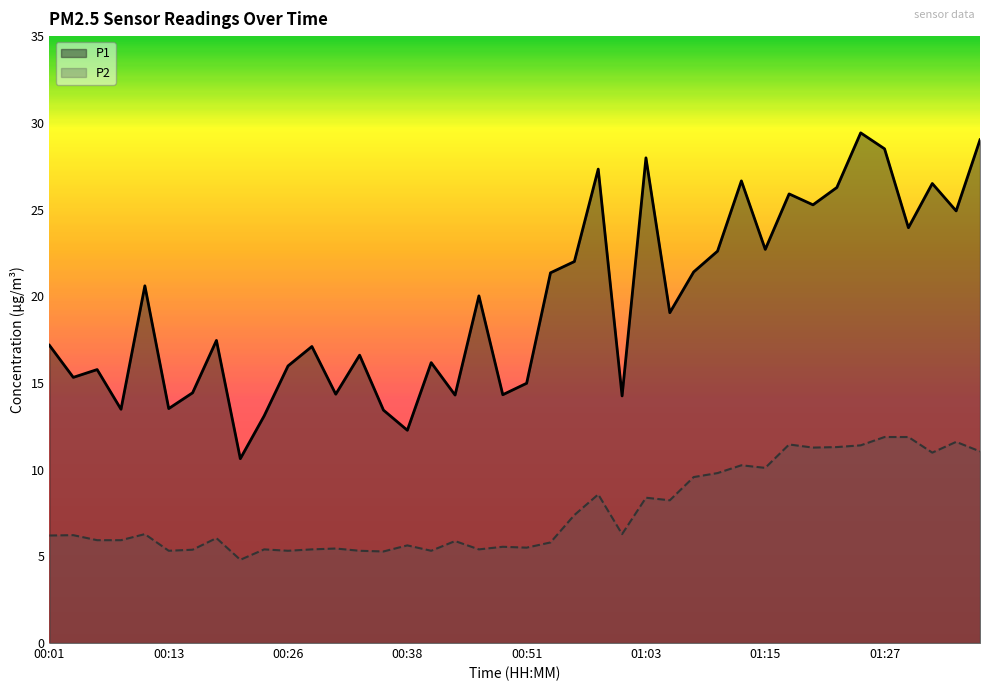

True or false: P2 and P1 cross at least once.

False